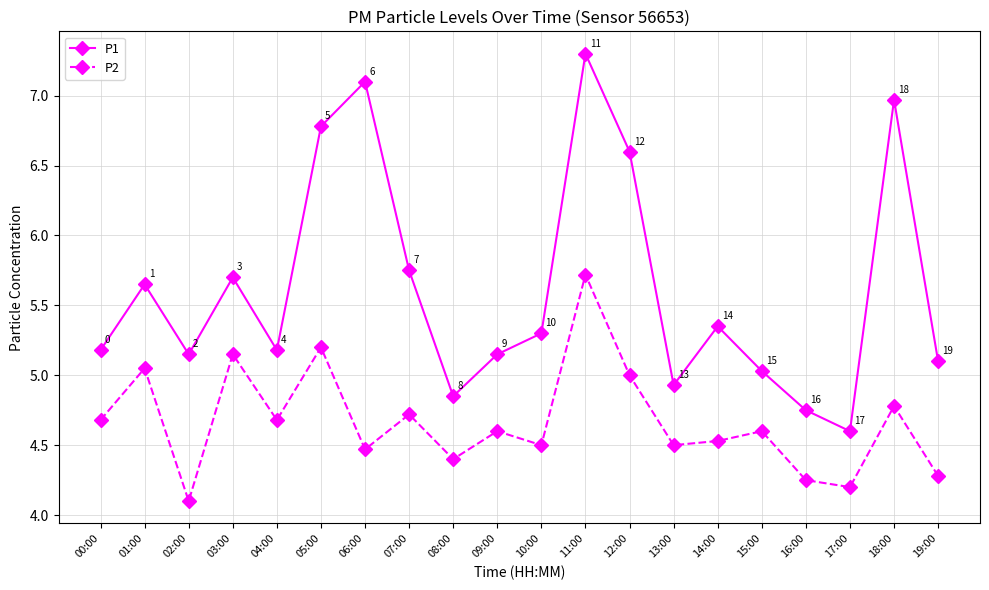

How many distinct data groups are displayed?

2